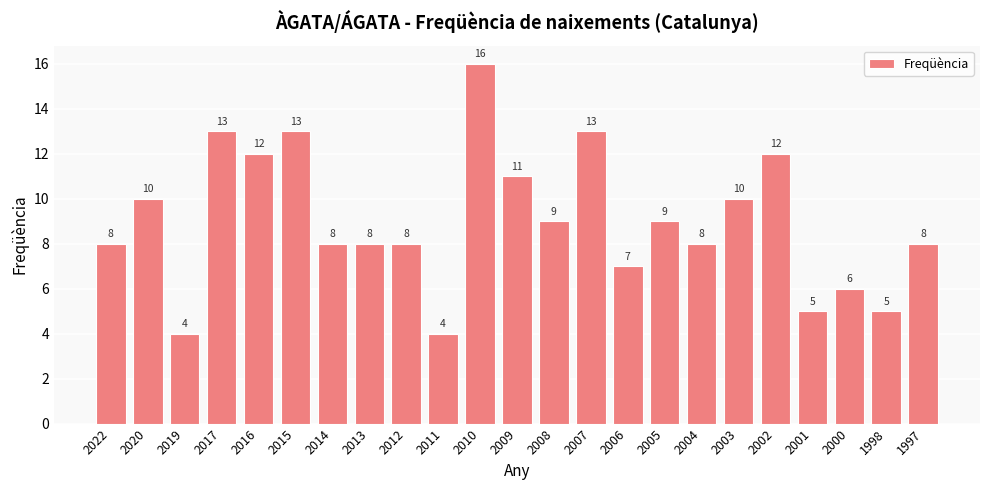

Reading left to right, transcribe all the data shown in this chart.

8	10	4	13	12	13	8	8	8	4	16	11	9	13	7	9	8	10	12	5	6	5	8